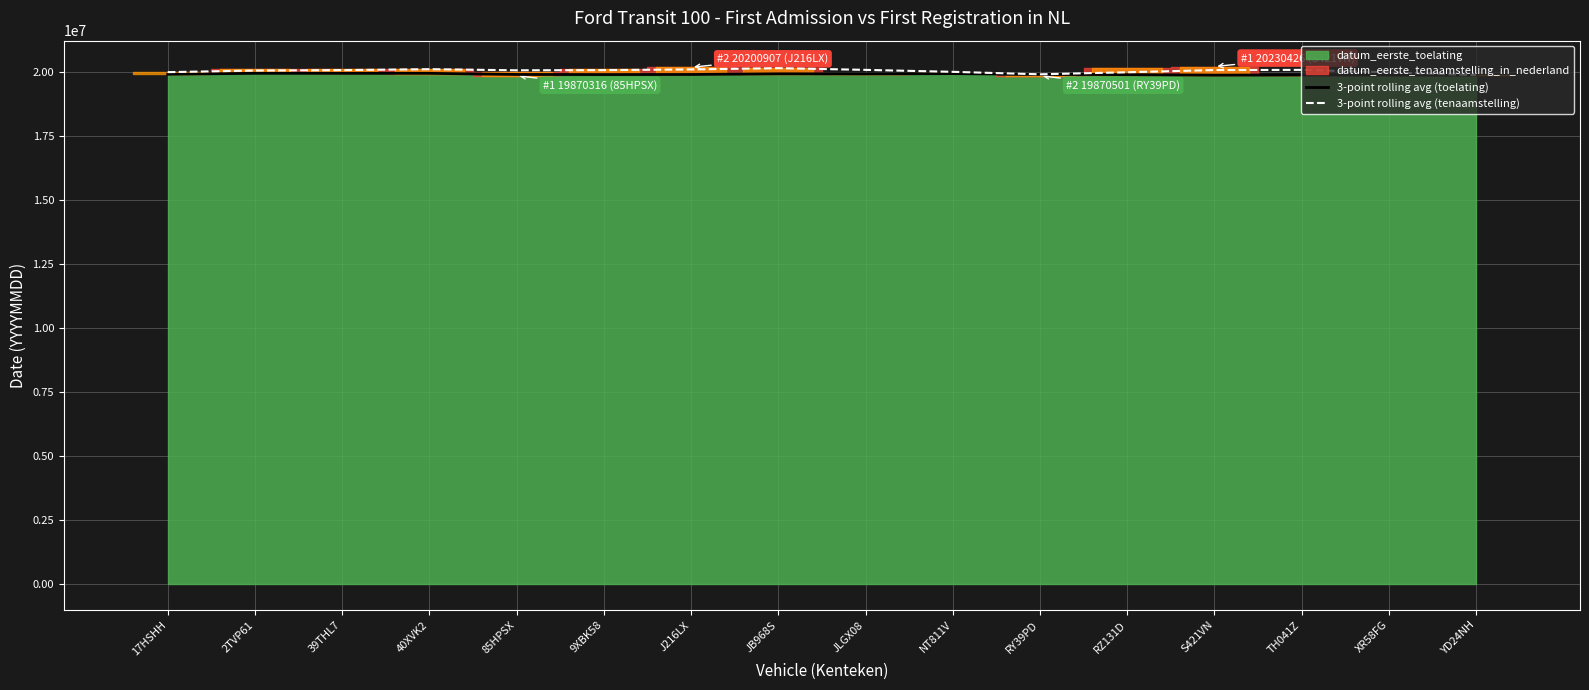

What is the highest value of the 3-point rolling avg (toelating) series?

19965863.0